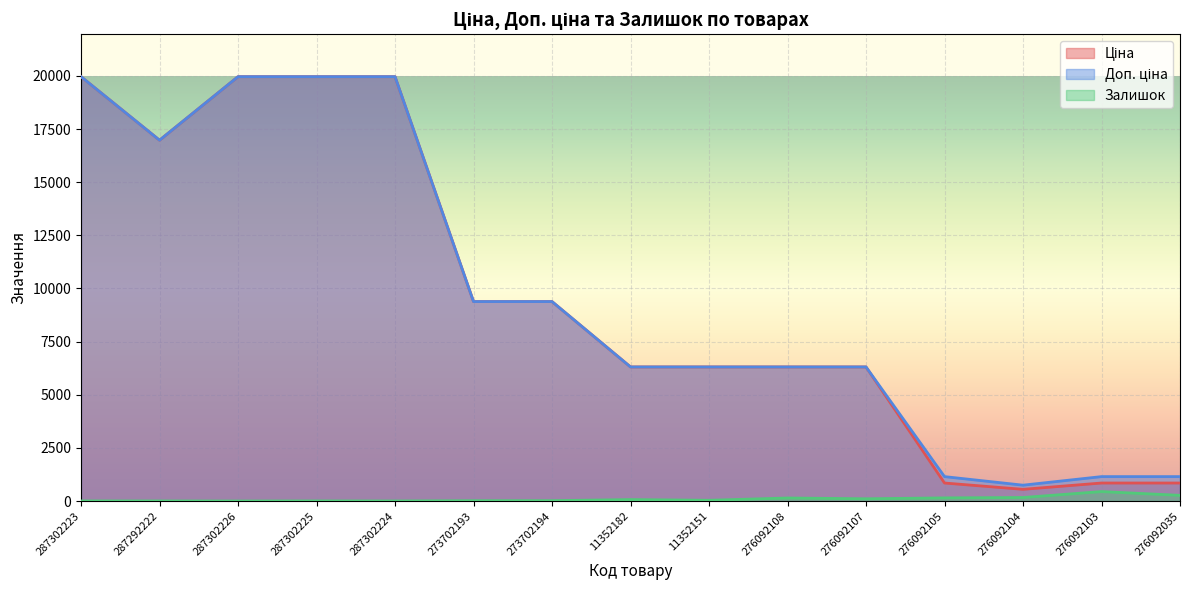

How many lines are shown in the chart?

3